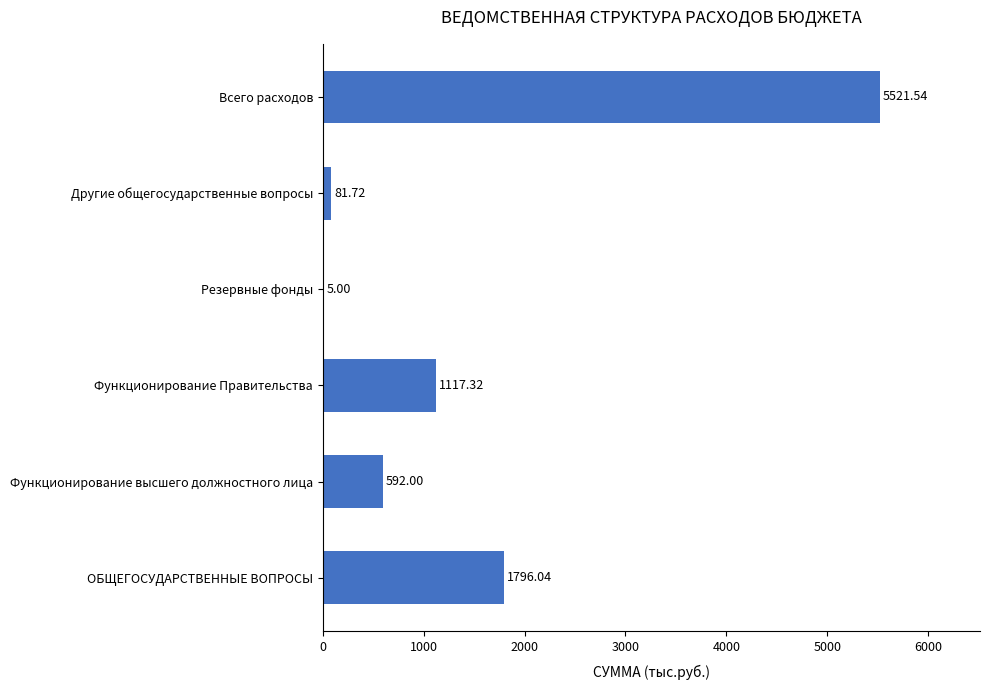

What is the average value?

1518.9